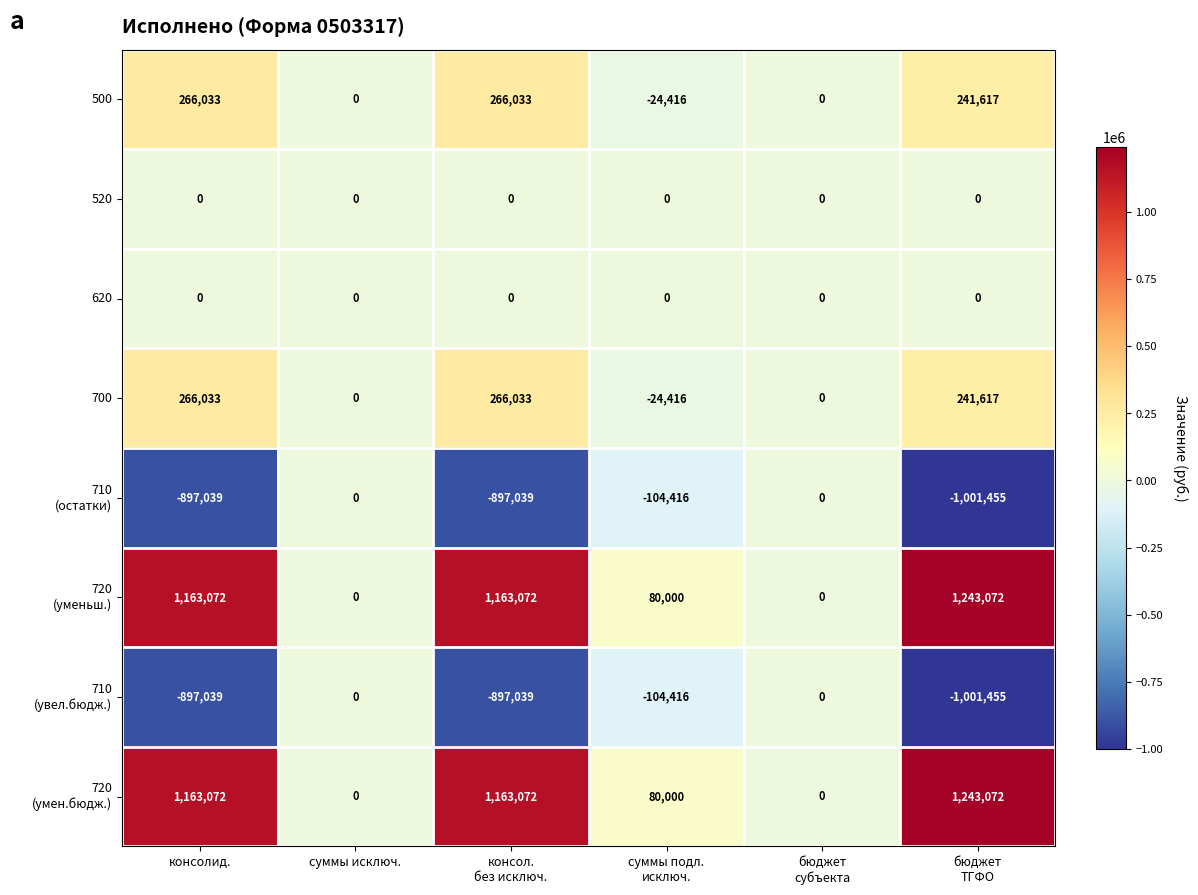

What is the difference between the maximum and minimum values in the 700 series?

290449